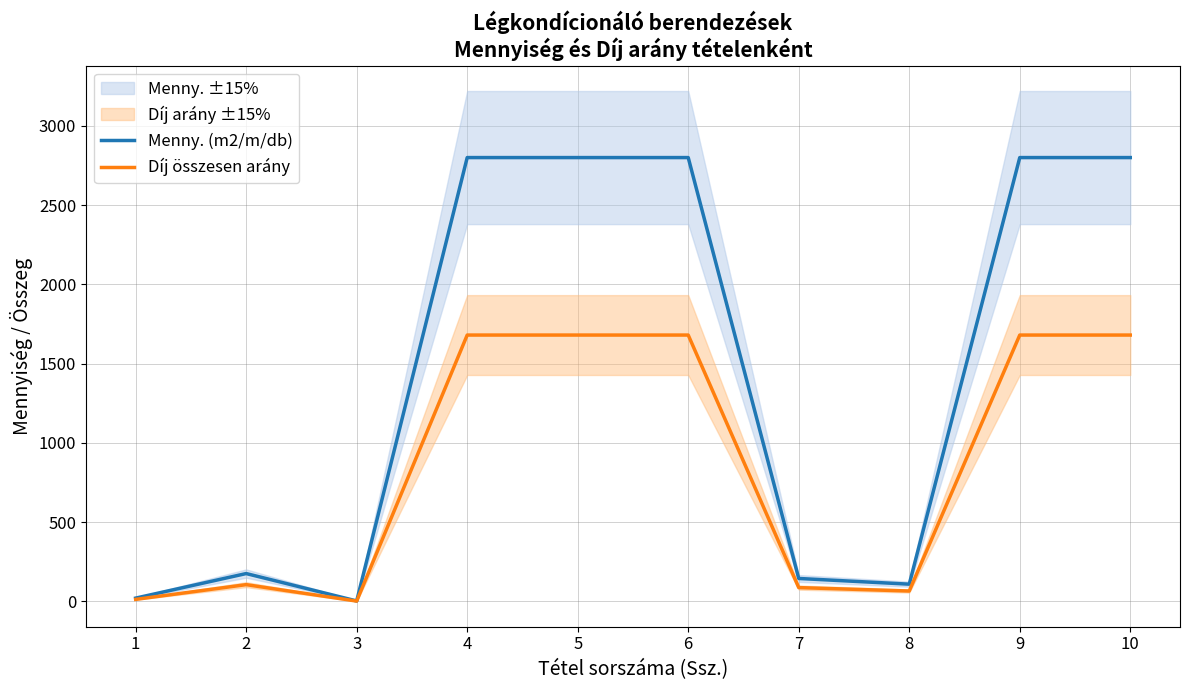

True or false: Díj összesen arány and Menny. (m2/m/db) cross at least once.

False